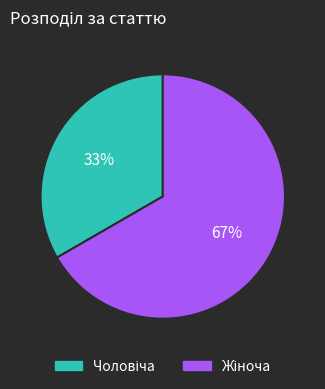

To the nearest percent, what is the average slice percentage?

50%